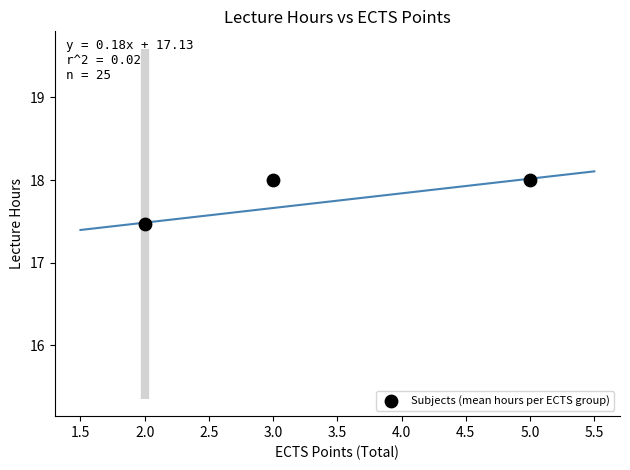

What is the range of X values (max minus min)?

3.0